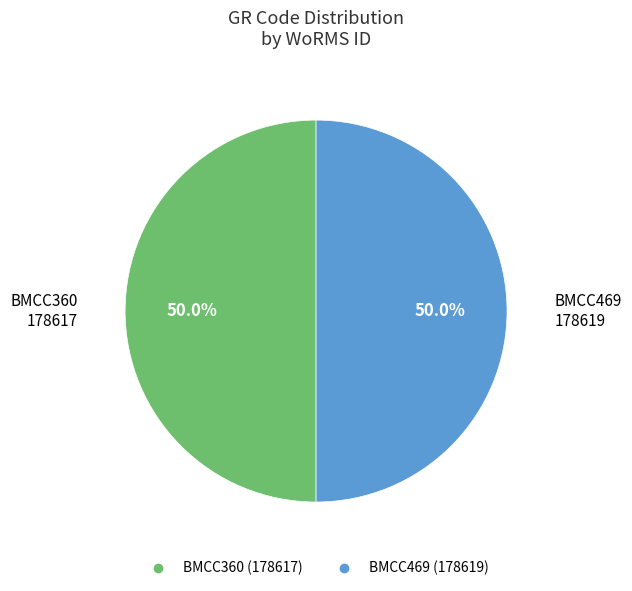

What percentage do BMCC360 and BMCC469 together represent?

100.0%